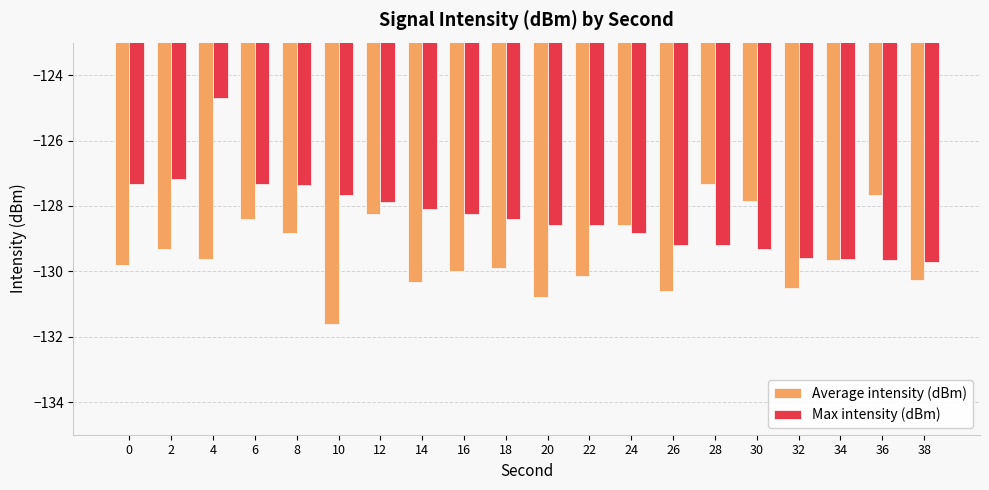

Which category has the lowest value in the Average intensity (dBm) series?

10